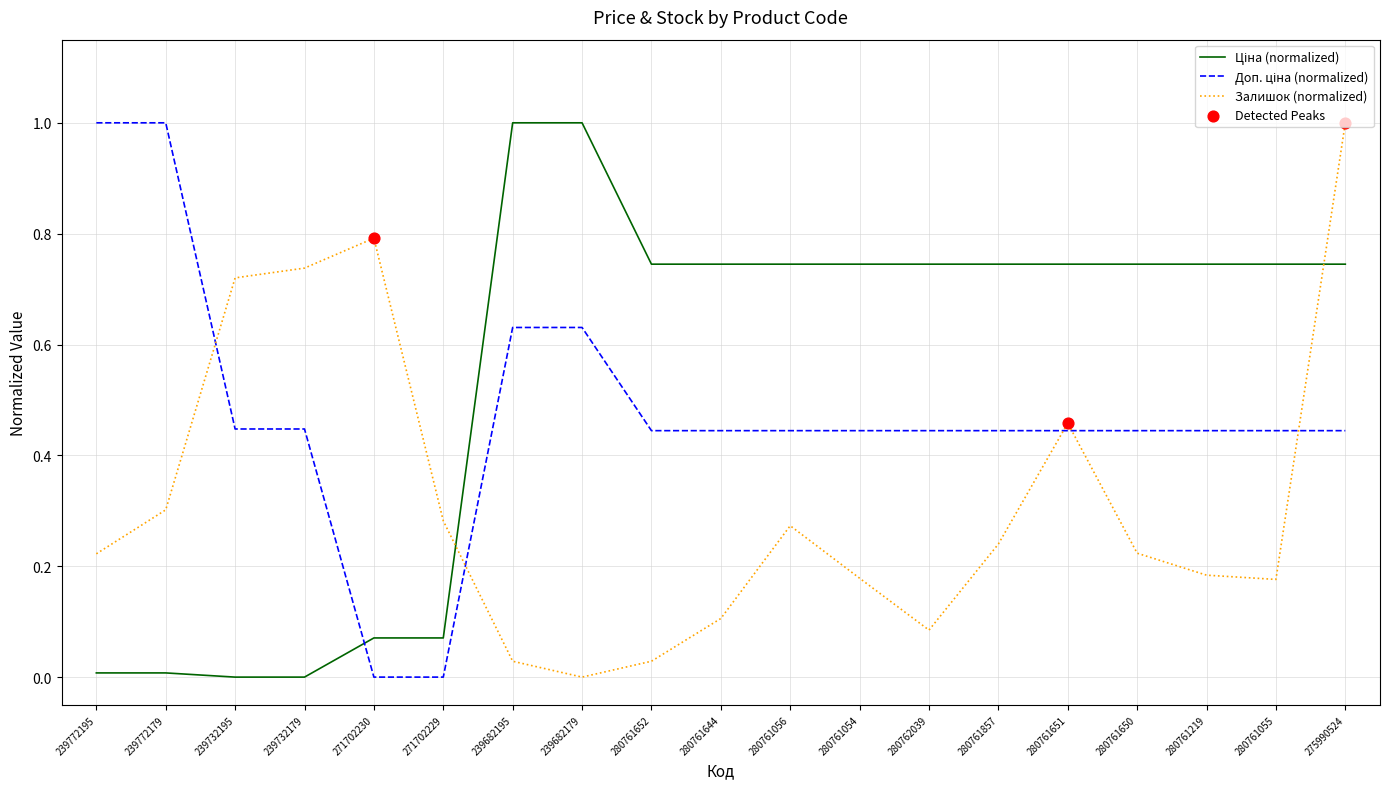

What is the total value across all series at 280761054?

1.4